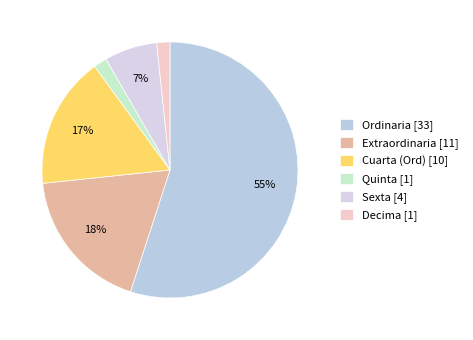

Between Quinta and Decima, which is larger?

Decima